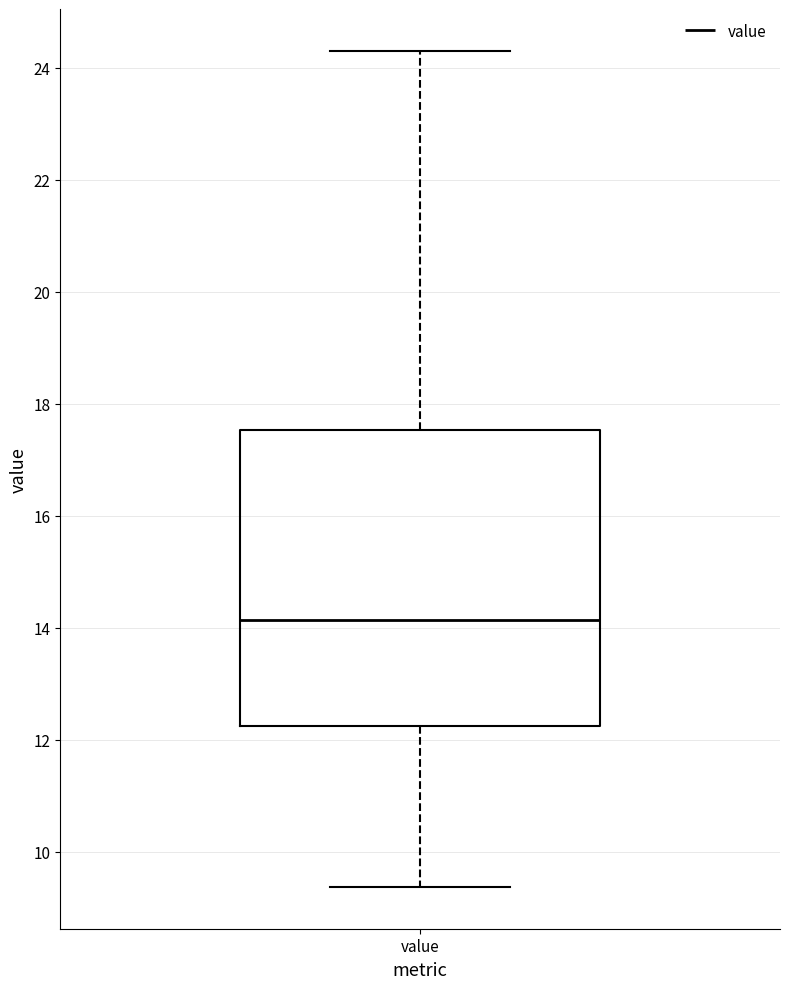

Where does the lower whisker of the box for value end on the y-axis? The values are not printed on the chart, so give them approximately, as read against the axis.

9.4